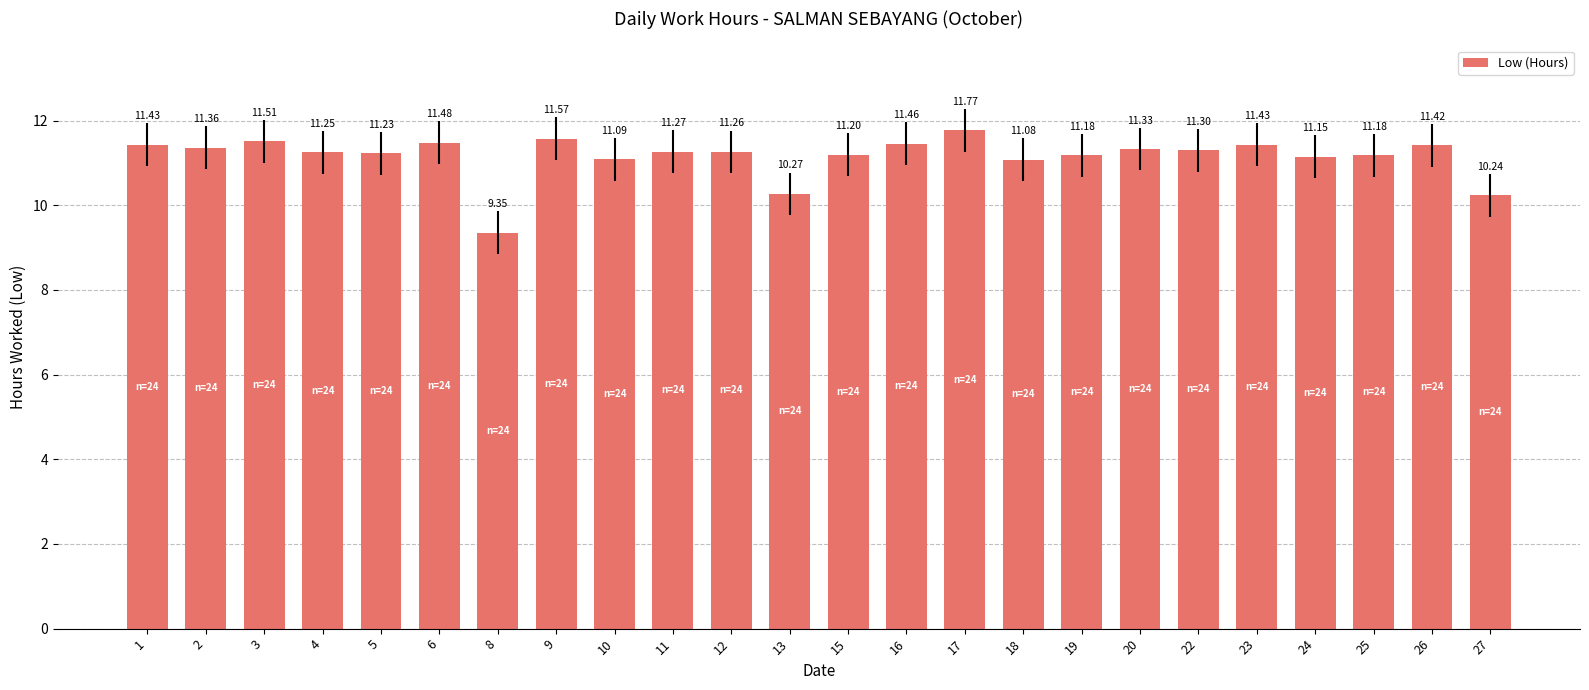

What is the change in value from 4 to 20?

+0.1